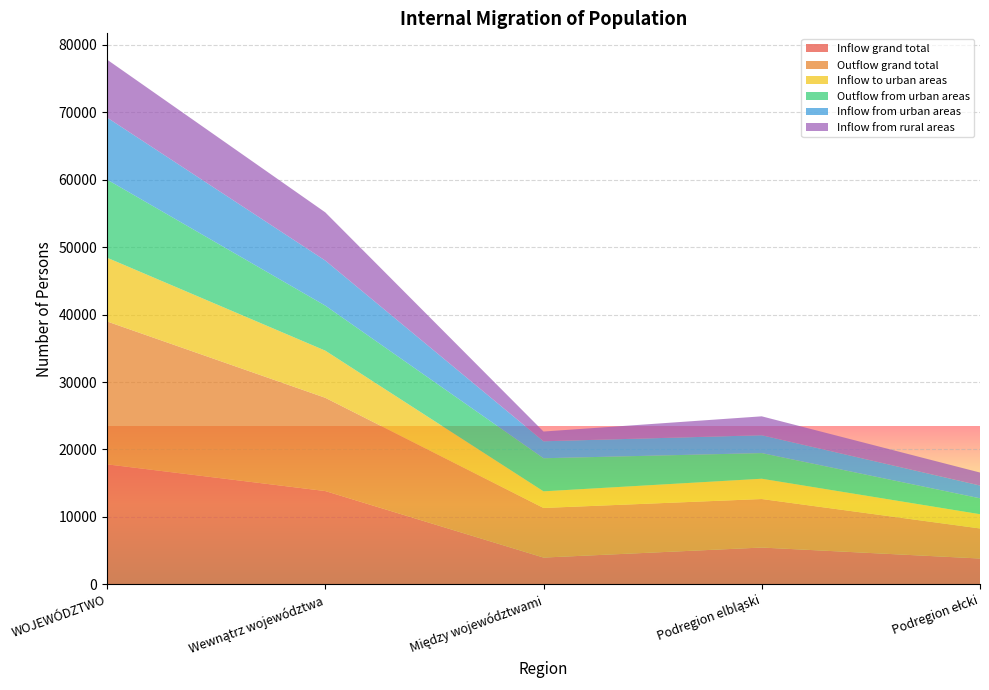

Reading left to right, transcribe all the data shown in this chart.

Inflow grand total: WOJEWÓDZTWO=17794	Wewnątrz województwa=13831	Między województwami=3963	Podregion elbląski=5450	Podregion ełcki=3822
Outflow grand total: WOJEWÓDZTWO=21191	Wewnątrz województwa=13831	Między województwami=7360	Podregion elbląski=7197	Podregion ełcki=4458
Inflow to urban areas: WOJEWÓDZTWO=9458	Wewnątrz województwa=6994	Między województwami=2464	Podregion elbląski=3009	Podregion ełcki=2114
Outflow from urban areas: WOJEWÓDZTWO=11589	Wewnątrz województwa=6681	Między województwami=4908	Podregion elbląski=3806	Podregion ełcki=2358
Inflow from urban areas: WOJEWÓDZTWO=9199	Wewnątrz województwa=6681	Między województwami=2518	Podregion elbląski=2645	Podregion ełcki=1897
Inflow from rural areas: WOJEWÓDZTWO=8595	Wewnątrz województwa=7150	Między województwami=1445	Podregion elbląski=2805	Podregion ełcki=1925